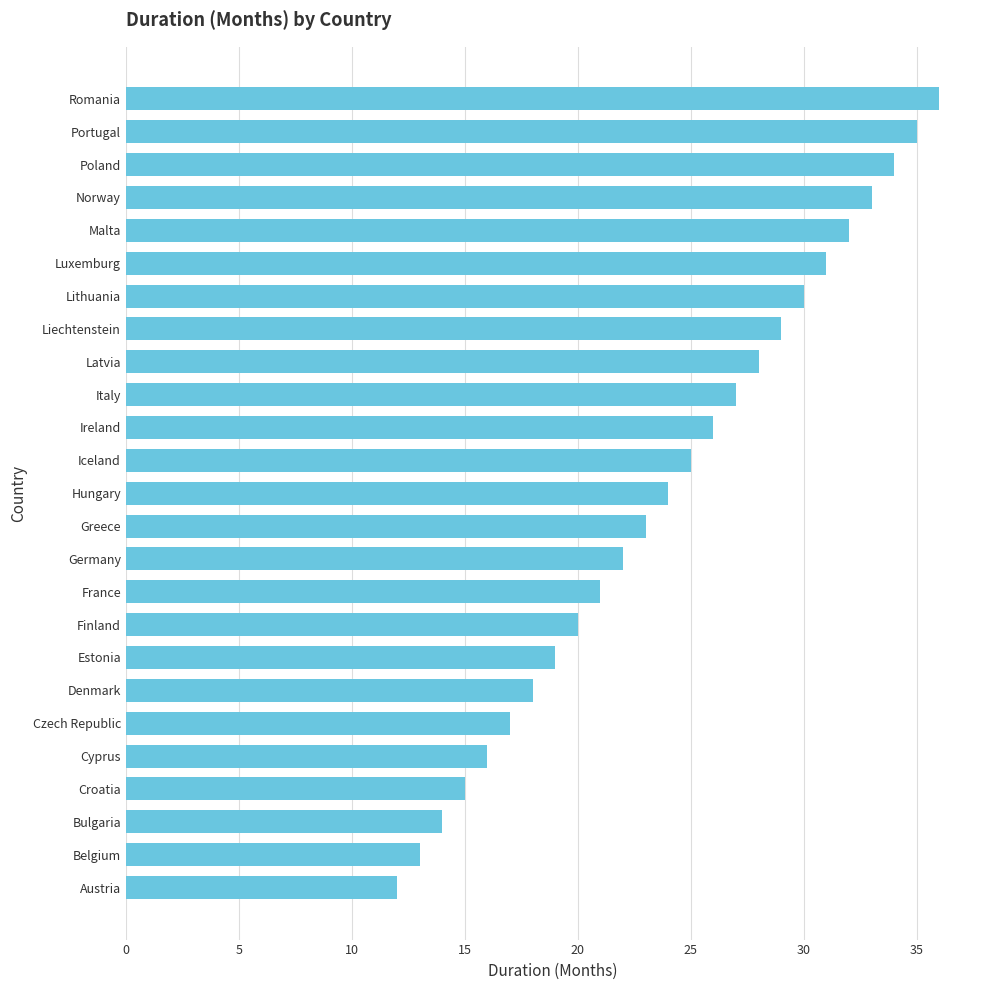

The chart shows a value of 17 at Czech Republic. True or false?

True